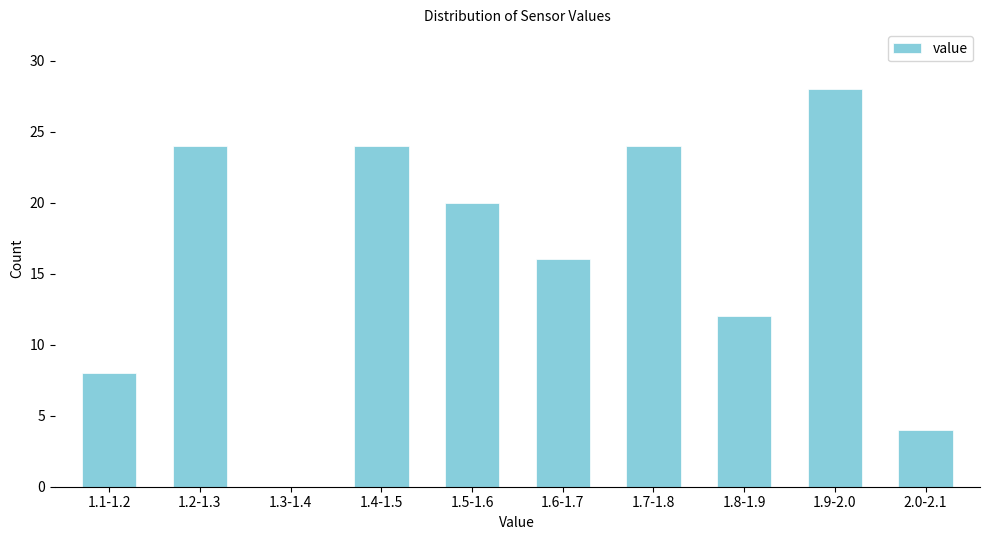

Reading left to right, transcribe all the data shown in this chart.

1.1-1.2=8	1.2-1.3=24	1.3-1.4=0	1.4-1.5=24	1.5-1.6=20	1.6-1.7=16	1.7-1.8=24	1.8-1.9=12	1.9-2.0=28	2.0-2.1=4